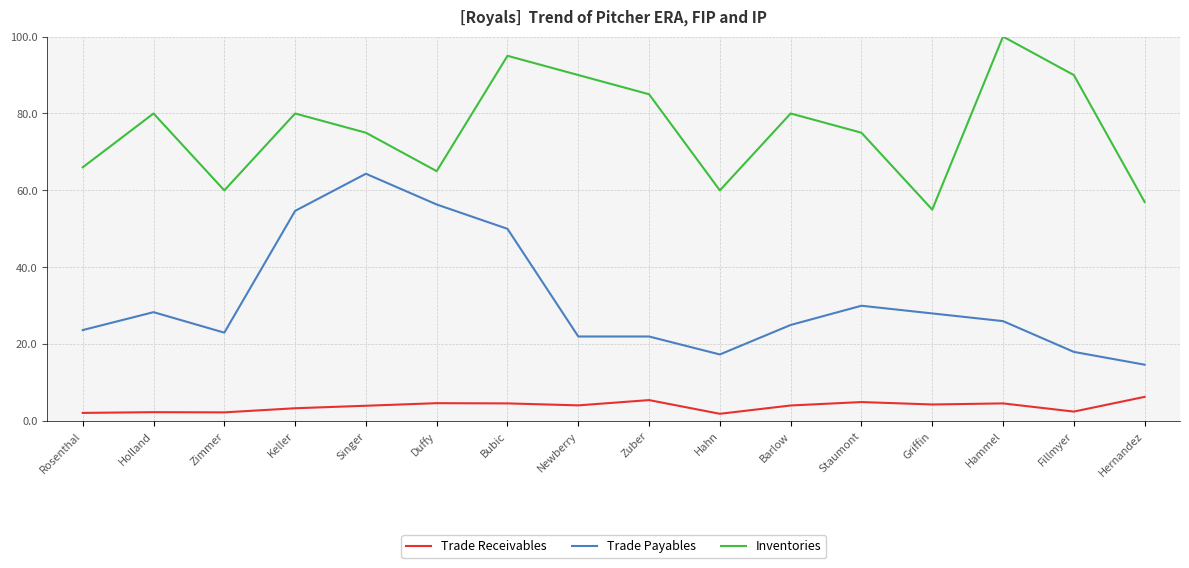

Is this an area chart (filled region under the line)?

No